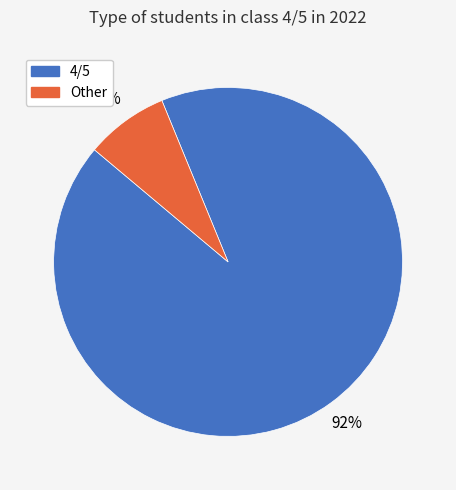

Do 4/5 and Other together represent more than half of the pie?

Yes